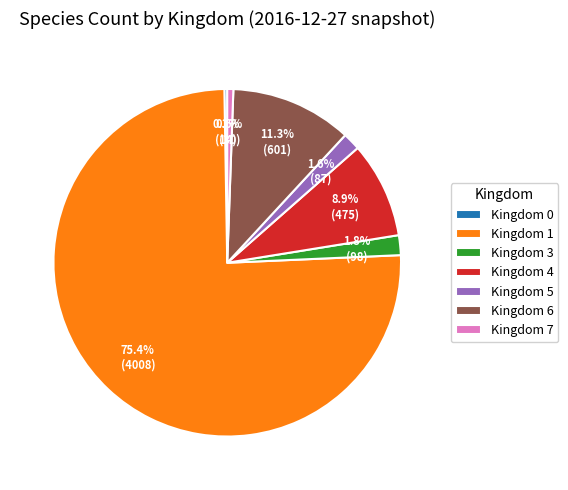

Combined, do Kingdom 5 and Kingdom 6 account for over 50%?

No